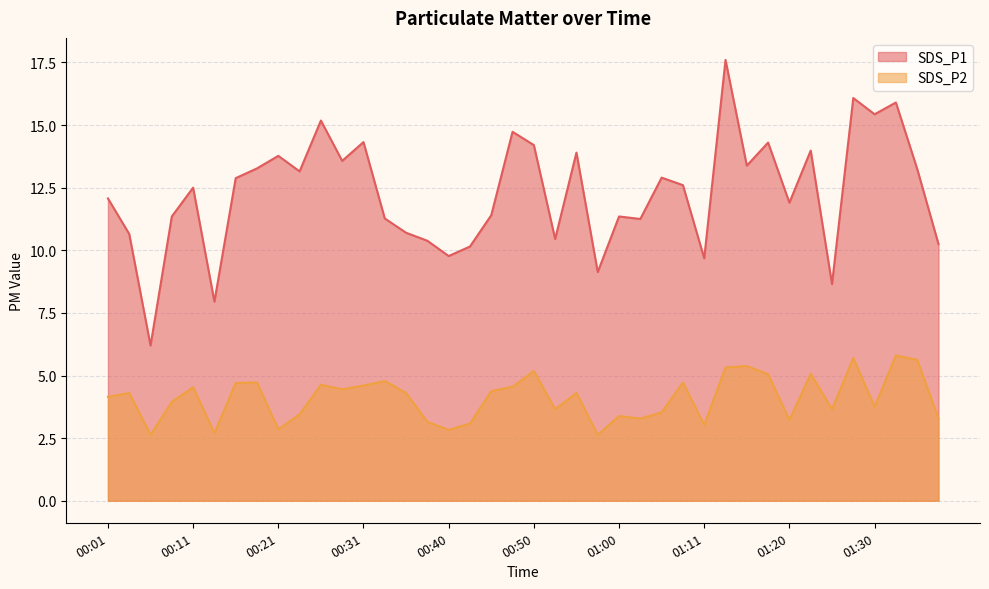

True or false: SDS_P1 and SDS_P2 cross at least once.

False